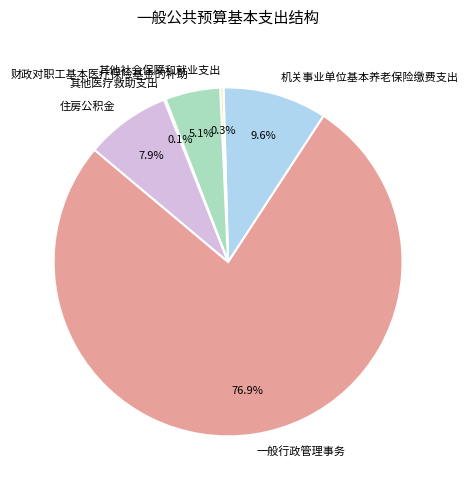

True or false: 一般行政管理事务 accounts for 77% of the total.

True